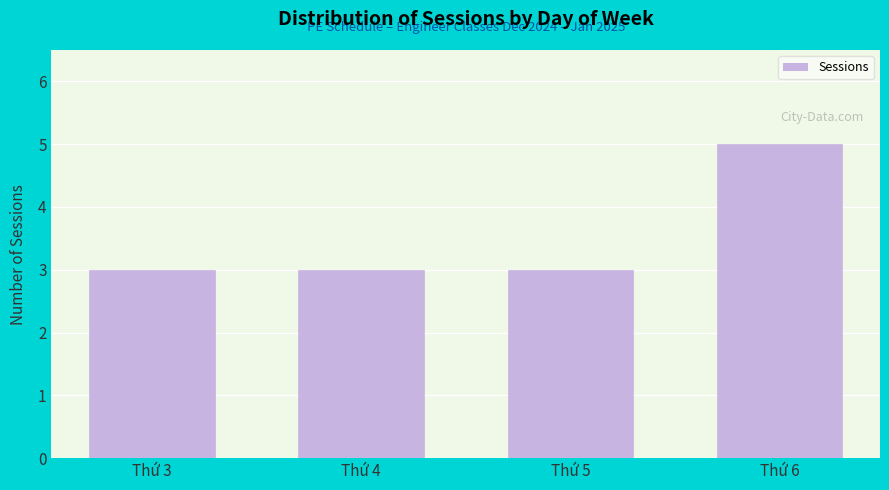

Reading left to right, extract all data points from this chart.

Thứ 3=3	Thứ 4=3	Thứ 5=3	Thứ 6=5